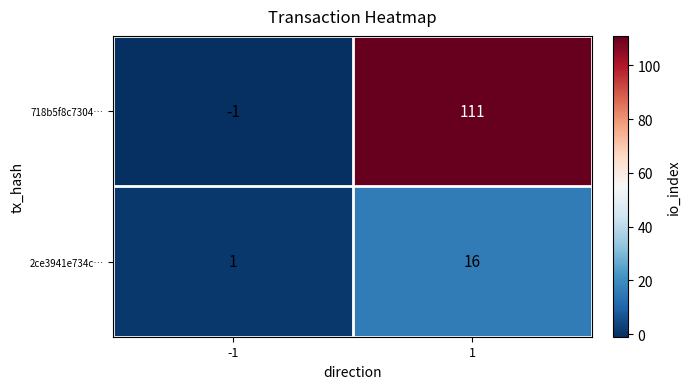

How many series are shown in this chart?

2